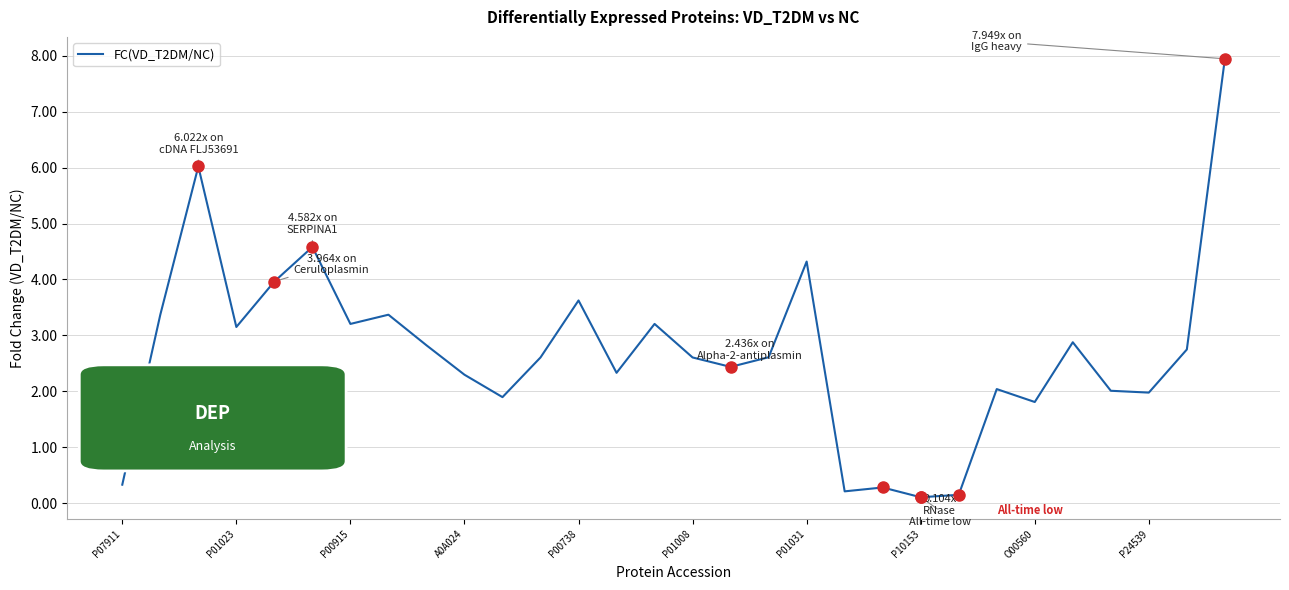

What is the greatest value displayed?

7.9